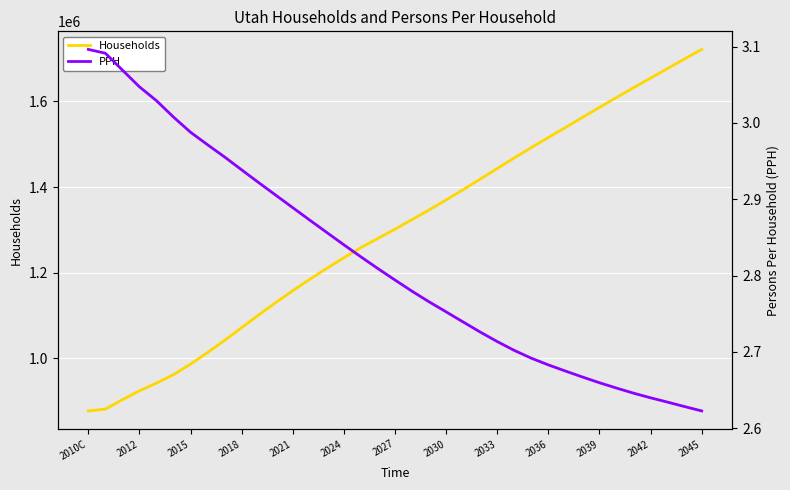

What is the lowest value of the Households series?

877686.8